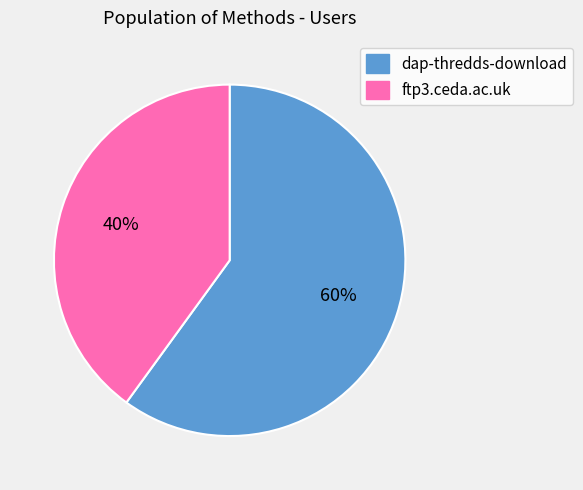

To the nearest percent, what is the difference between the largest and smallest slice percentages?

20%